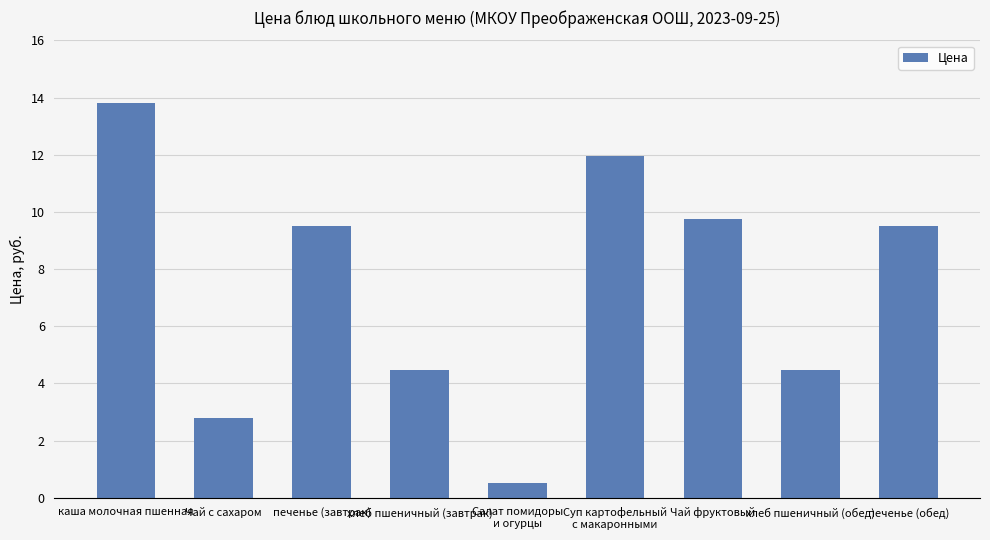

Are the bars horizontal?

No